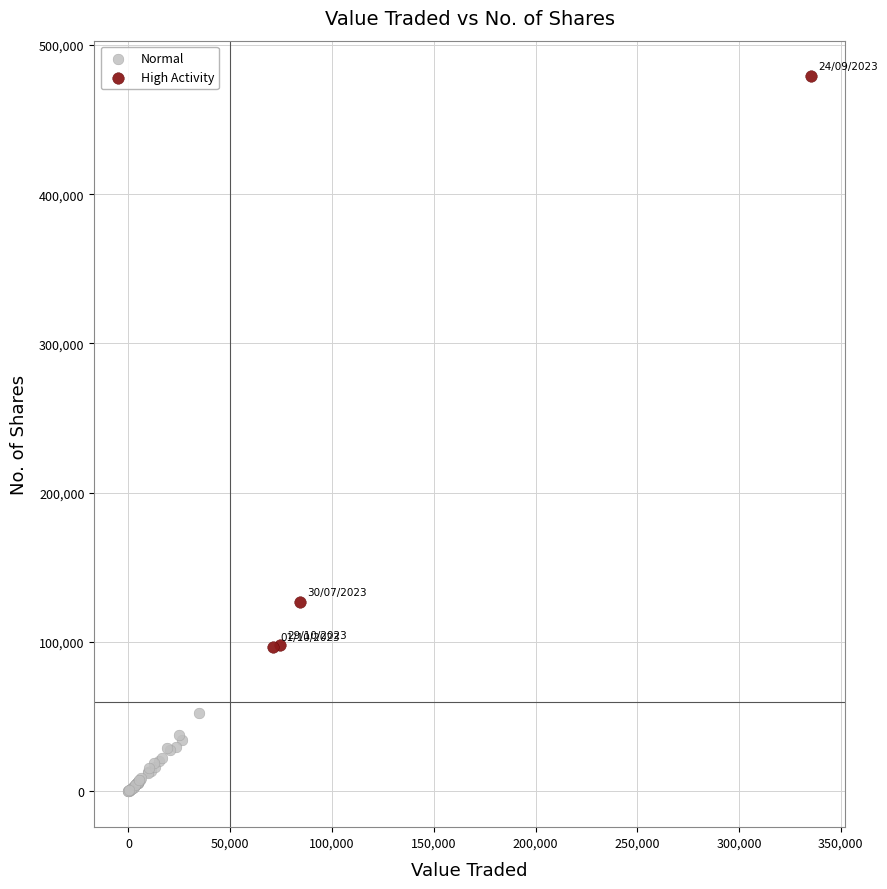

What are all the series names shown in the legend?

Normal, High Activity